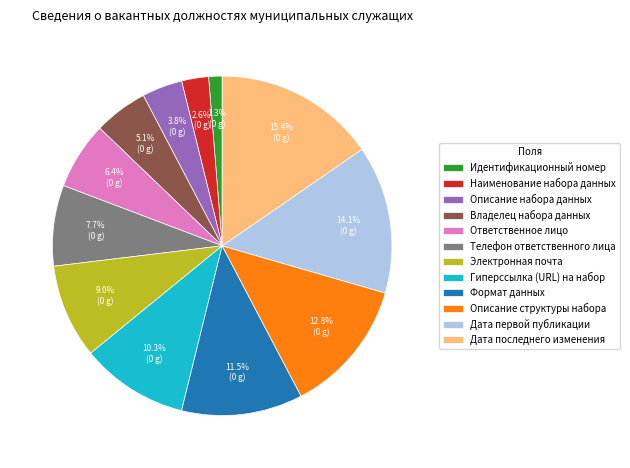

Which has a higher value, Телефон ответственного лица or Ответственное лицо?

Телефон ответственного лица